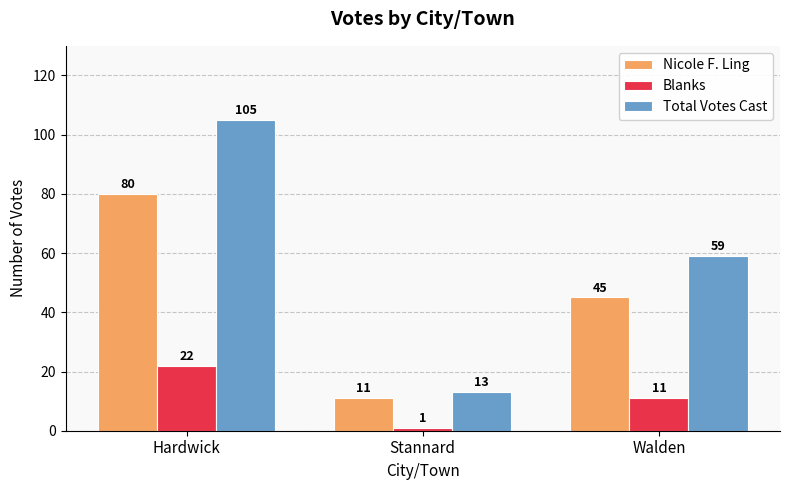

What is the label of the 2nd bar from the right?

Stannard